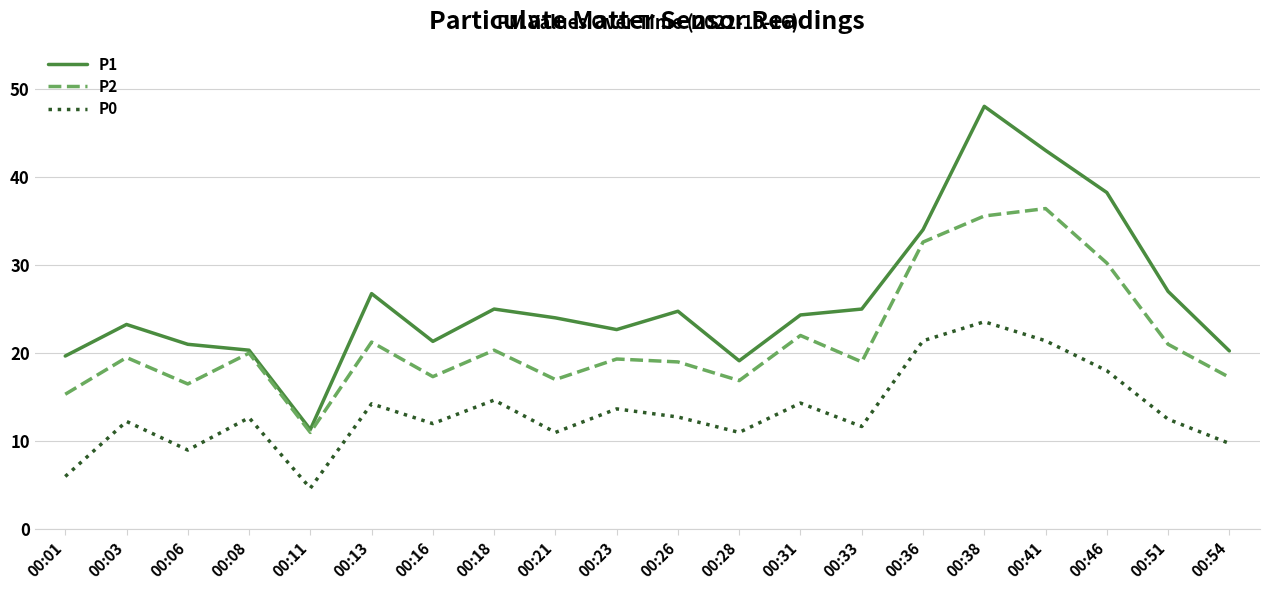

True or false: P2 has a value of 16.5 at 00:06.

True